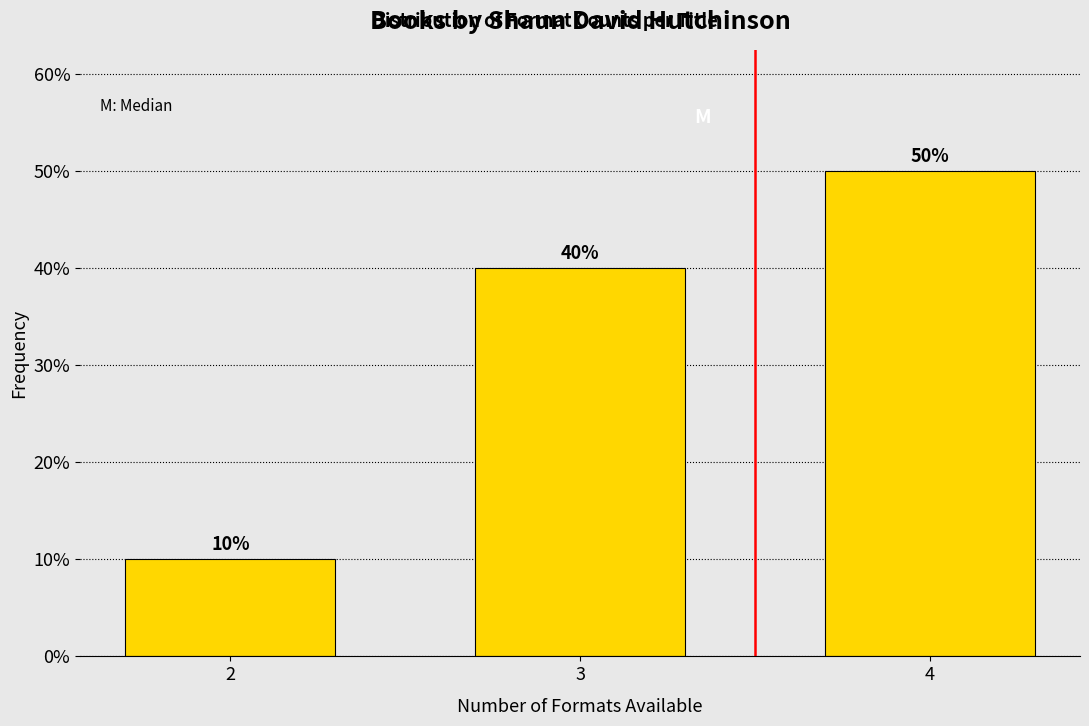

Are the bars horizontal?

No